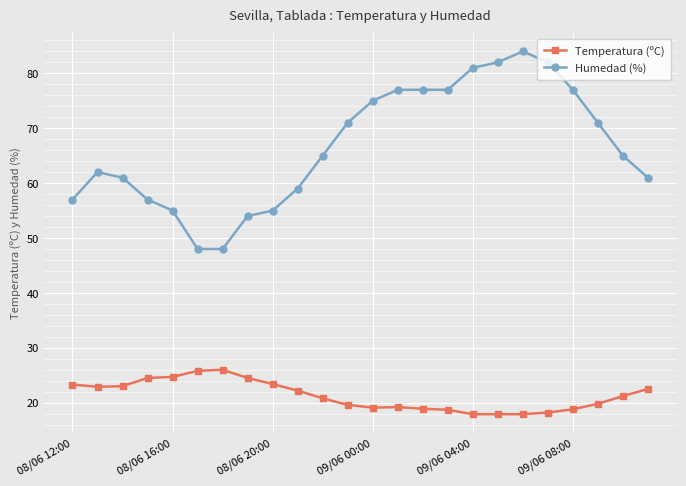

What is the maximum value shown in the chart?

84.0